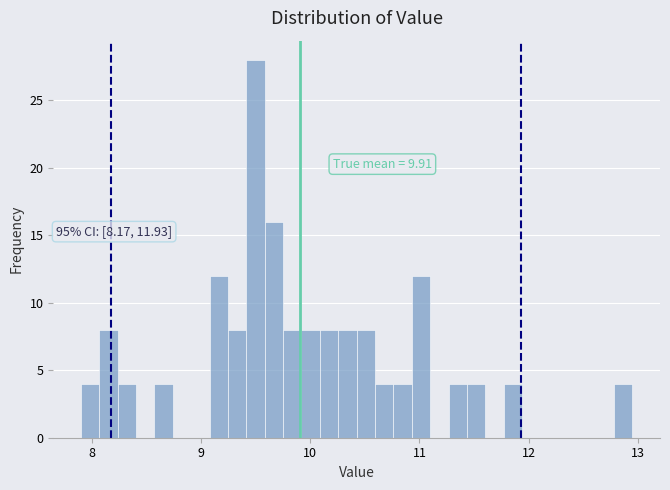

Read against the x-axis, roughly where is the centre of the tallest bar?

9.5